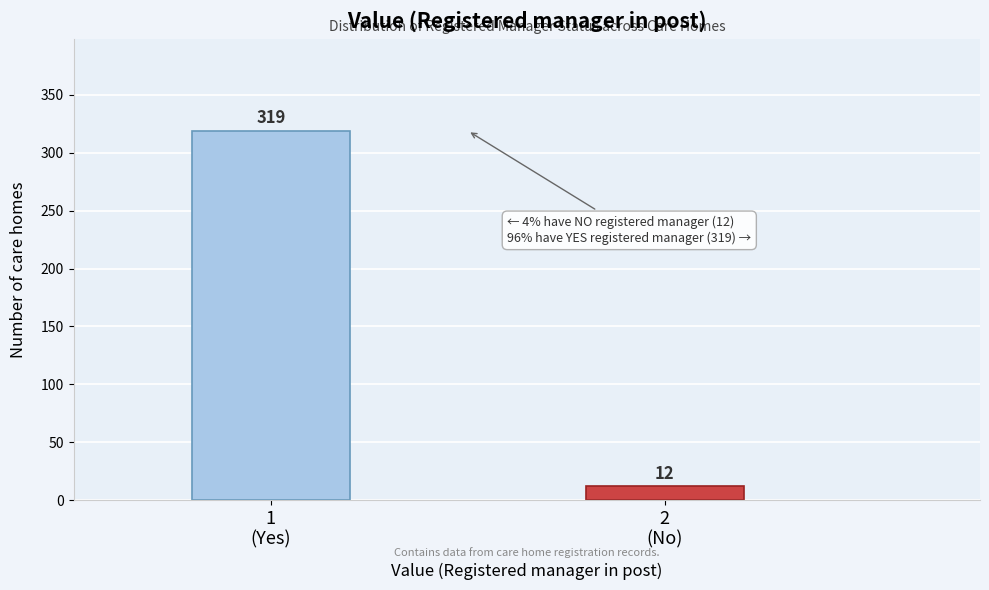

Reading left to right, what are all the values shown in this chart?

319	12